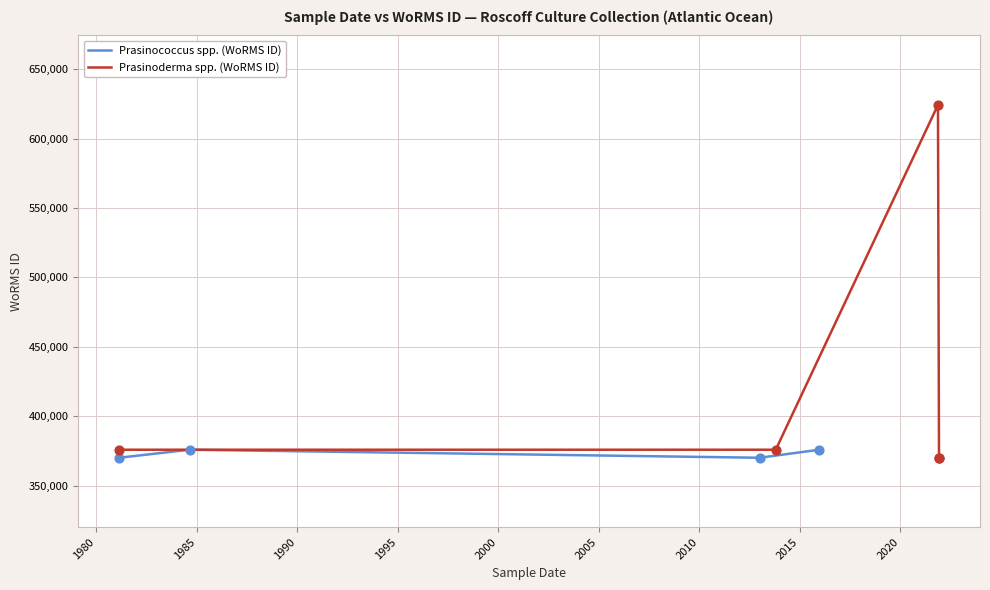

Which has a higher value, 2013-01-01 or 2021-11-15?

2021-11-15